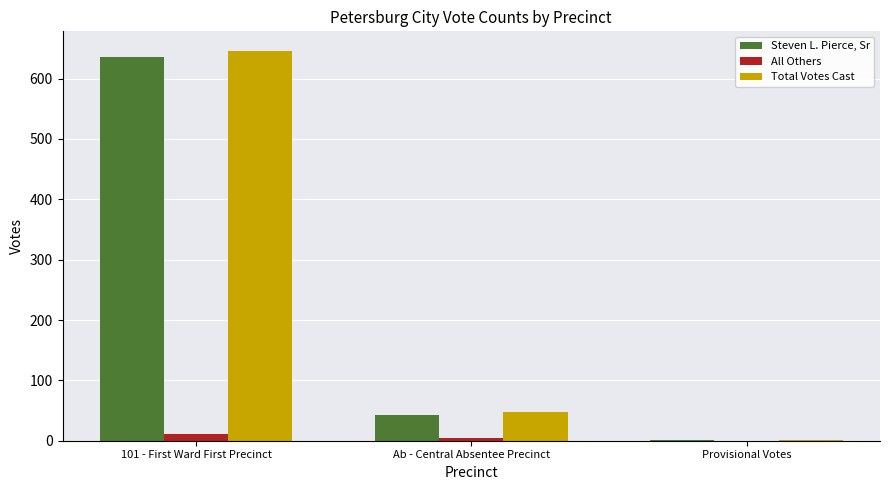

At which label is Steven L. Pierce, Sr closest to 318?

Ab - Central Absentee Precinct